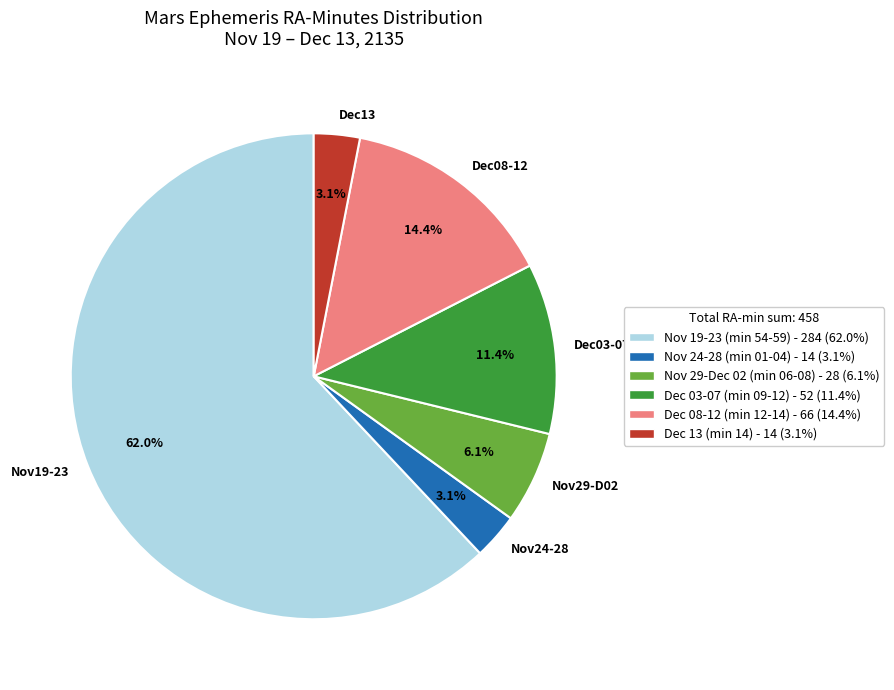

Which slice is the largest?

Nov19-23